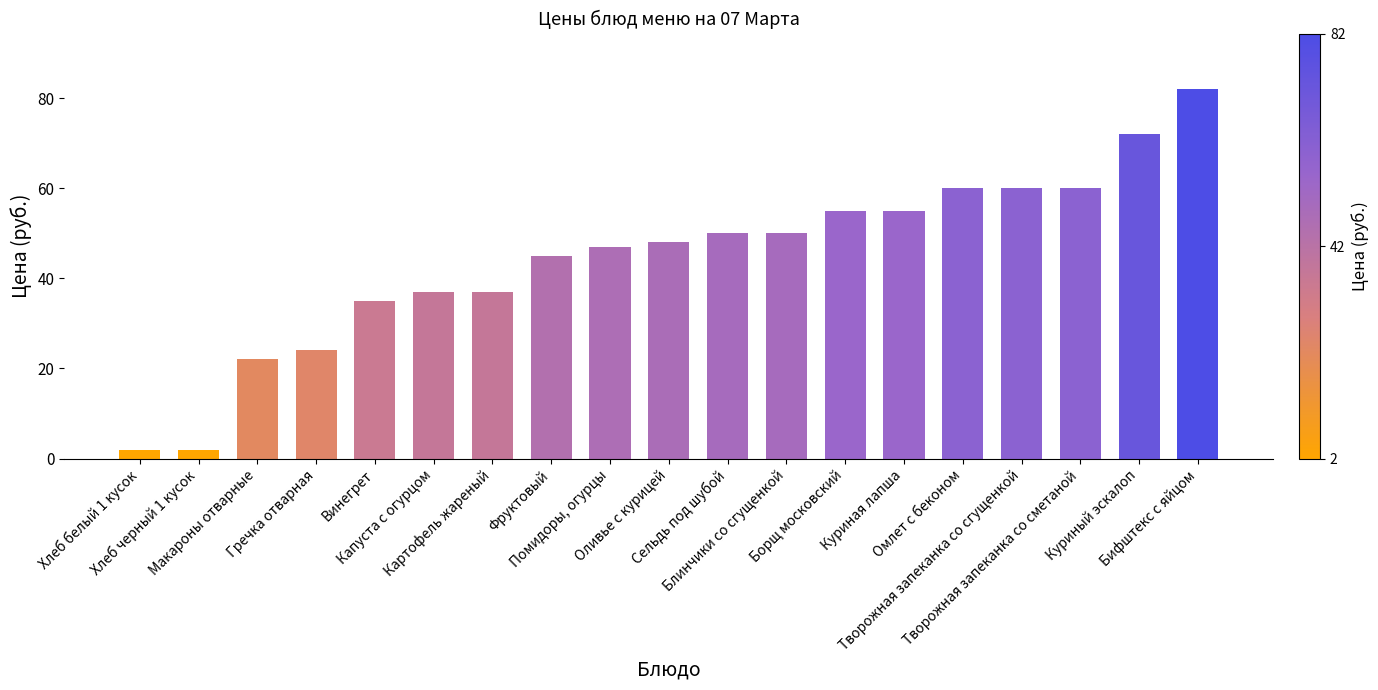

What is the greatest value displayed?

82